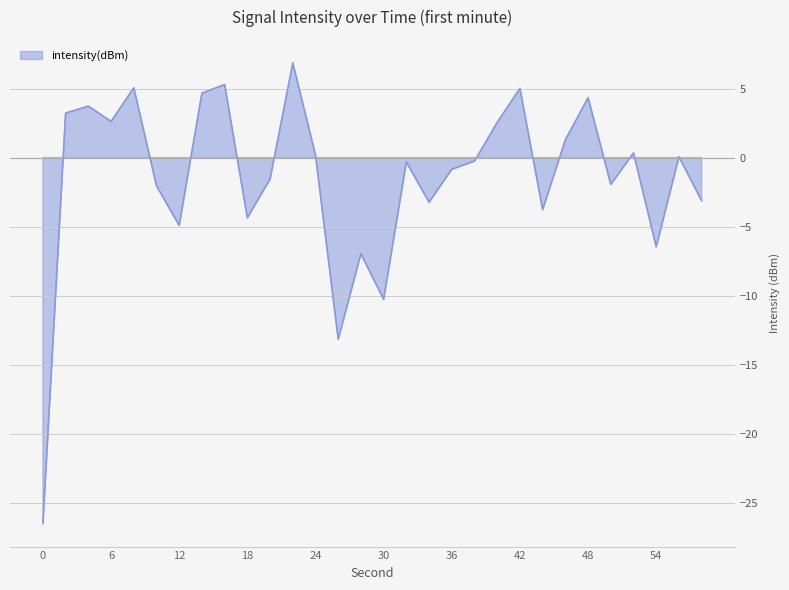

Which category has the highest value across all series?

22